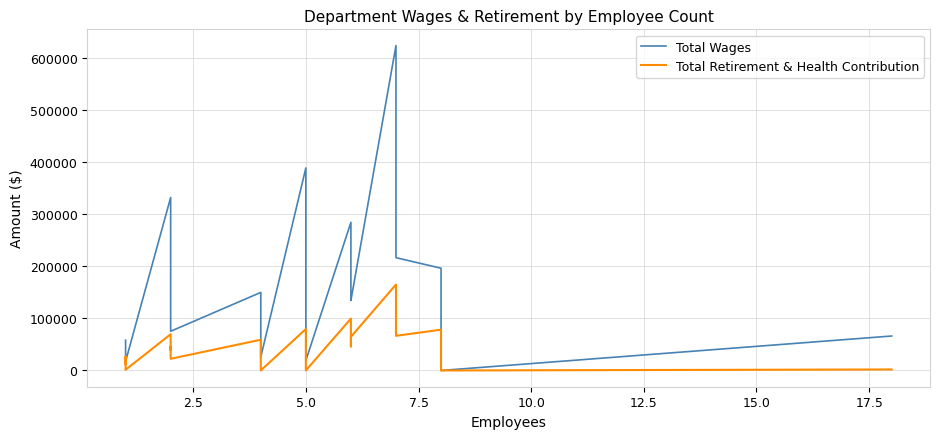

What are all the series names shown in the legend?

Total Wages, Total Retirement & Health Contribution